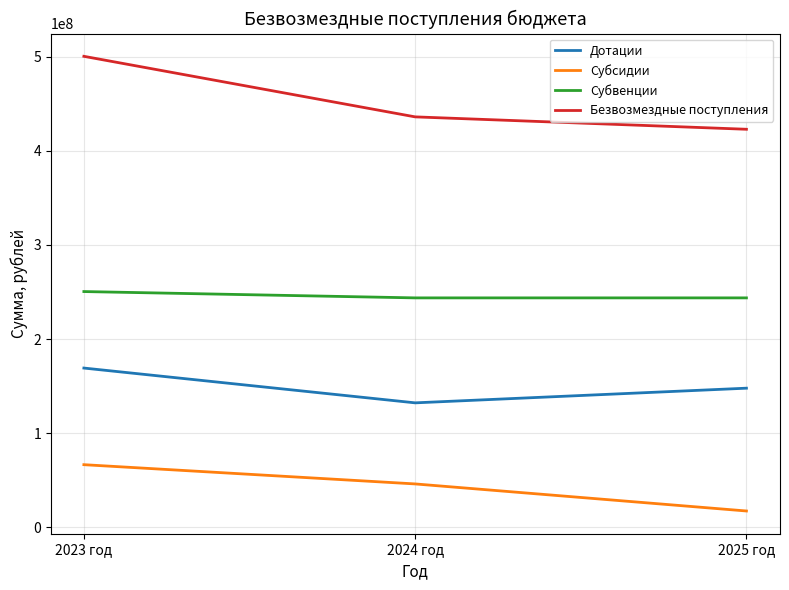

Which series has the largest total across all categories?

Безвозмездные поступления